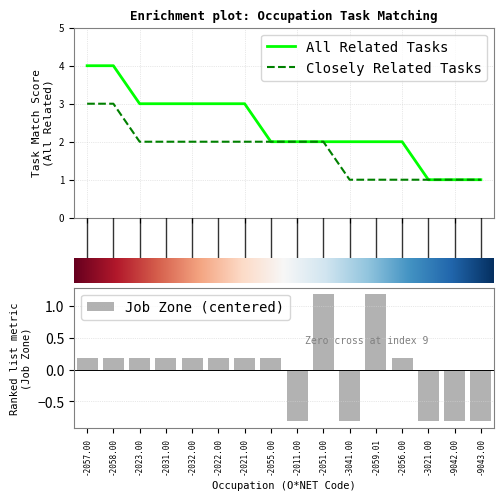

The value of closely_related at 9 is 0.4. True or false?

False